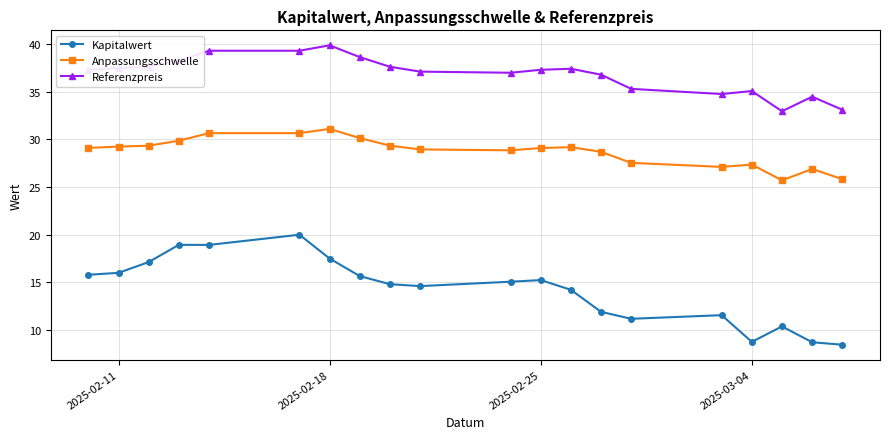

What is the greatest value displayed?

39.9